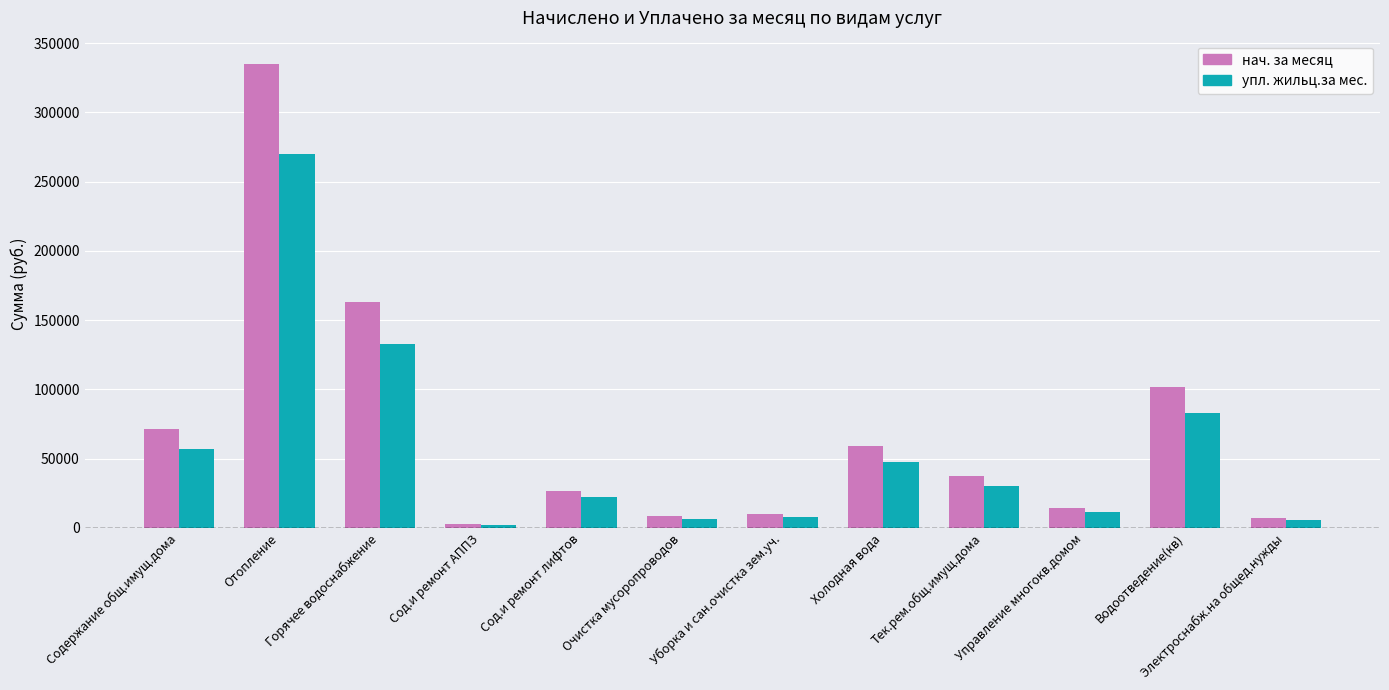

Rank the series by their maximum value, from highest to lowest.

нач. за месяц, упл. жильц.за мес.